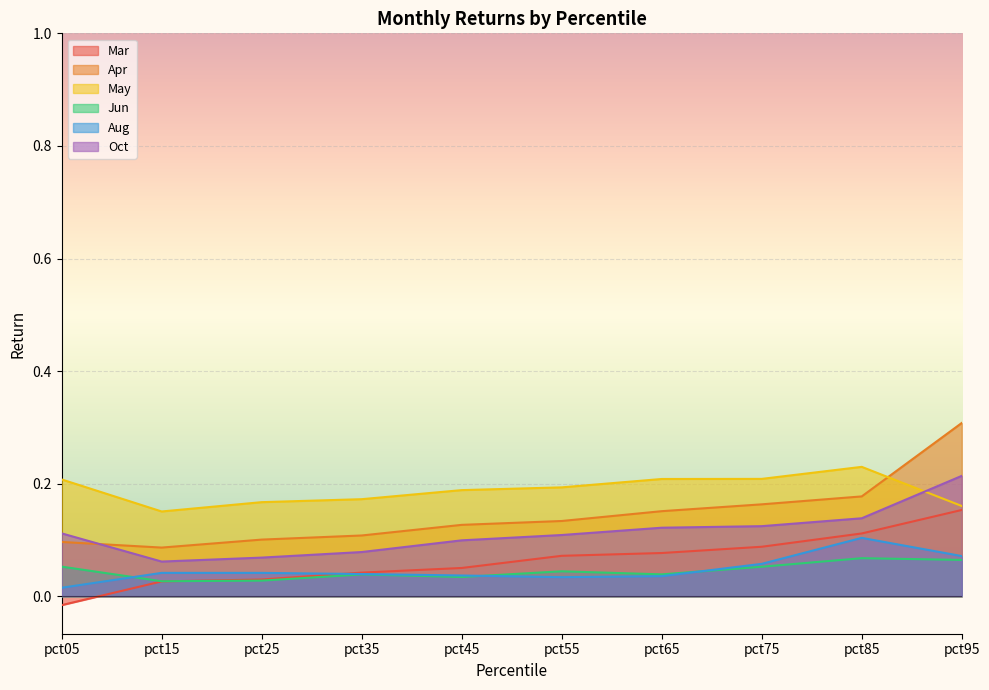

Which category has the highest value across all series?

pct95